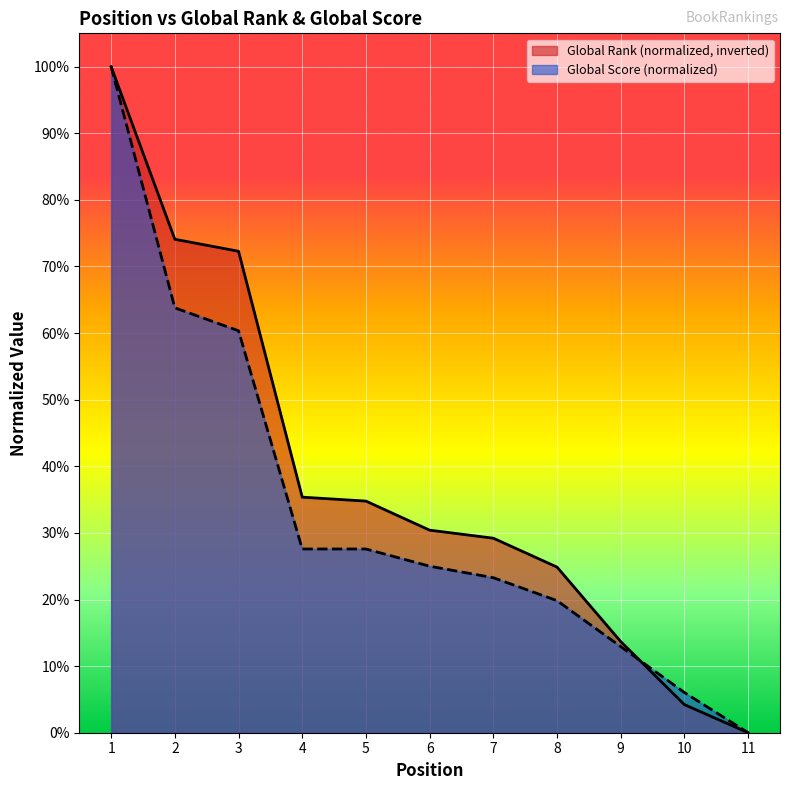

What is the difference between the maximum and second lowest values in the Global Score series?

0.9